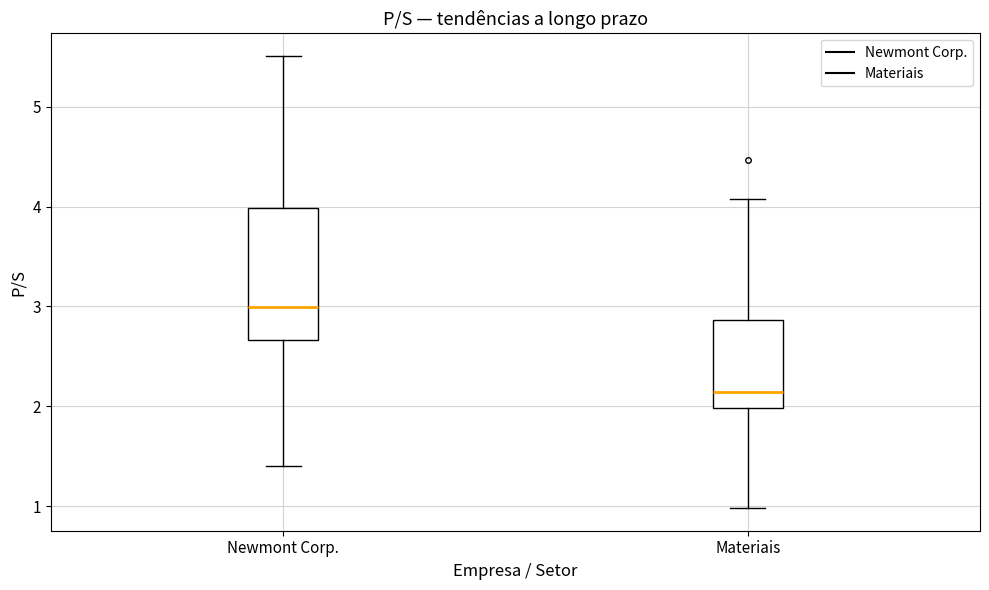

Reading left to right, read every box against the y-axis: the position of its median line, the range the box covers, and the ends of its whiskers. The values are not printed on the chart, so give them approximately, as read against the axis.

Newmont Corp.: median 3.0, box 2.7 to 4.0, whiskers 1.4 to 5.5
Materiais: median 2.1, box 2.0 to 2.9, whiskers 1.0 to 4.1